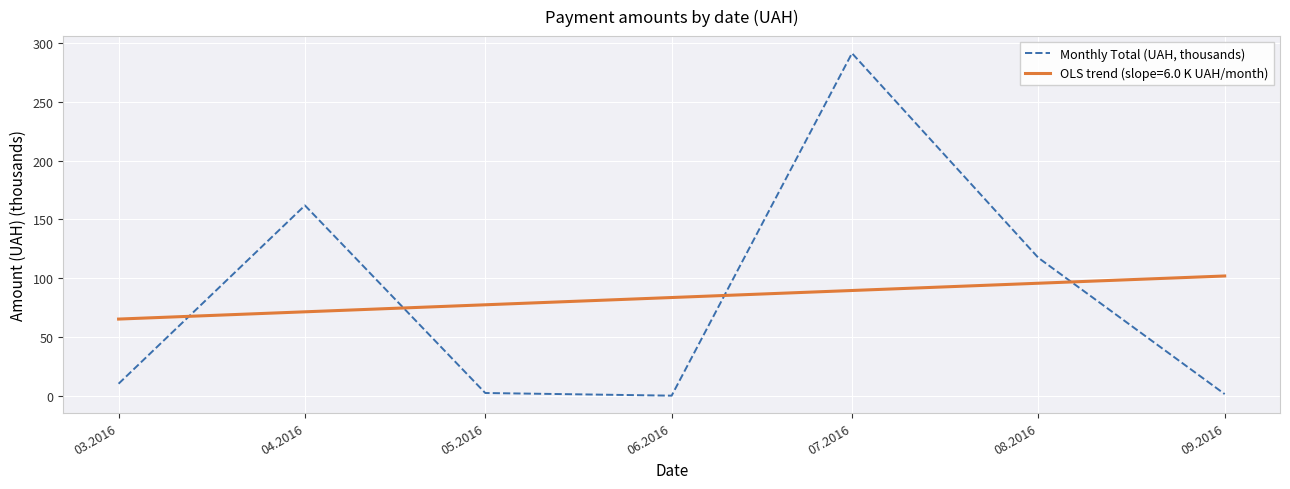

What is the maximum value shown in the chart?

291.3